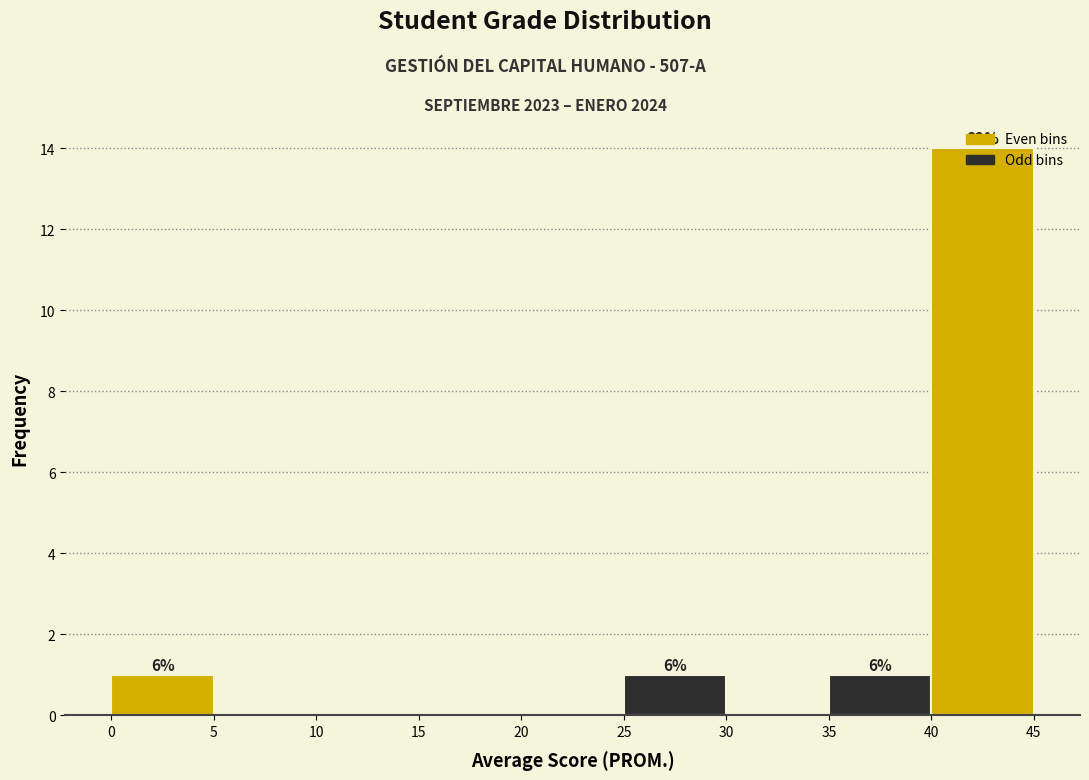

Over which range of the x-axis is the bar tallest?

40 to 45